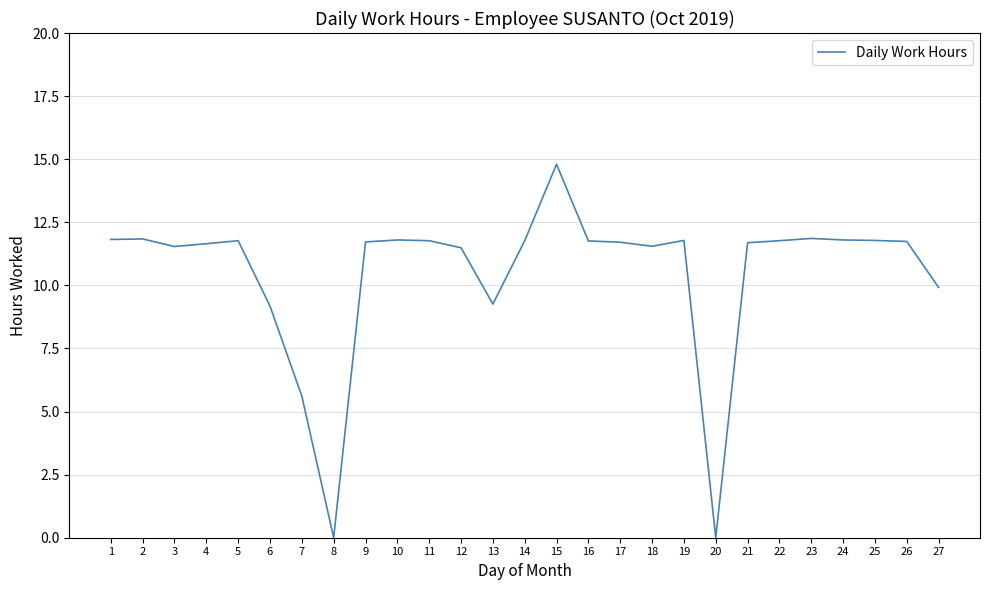

Approximately how many times larger is the value at 6 compared to 4?

0.8